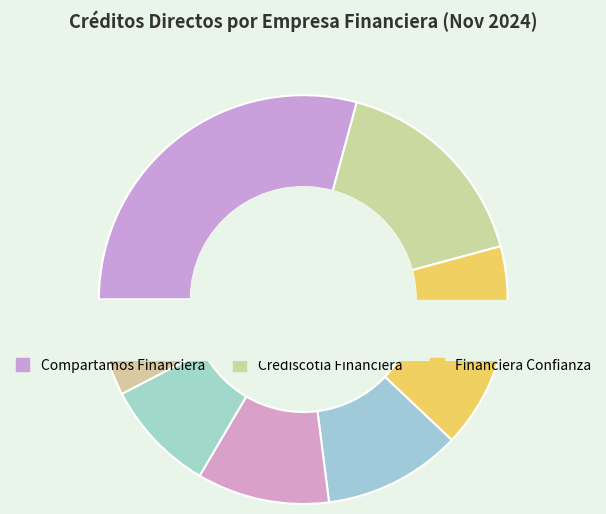

Approximately how many times larger is the value at Financiera Confianza compared to Financiera Efectiva?

1.8